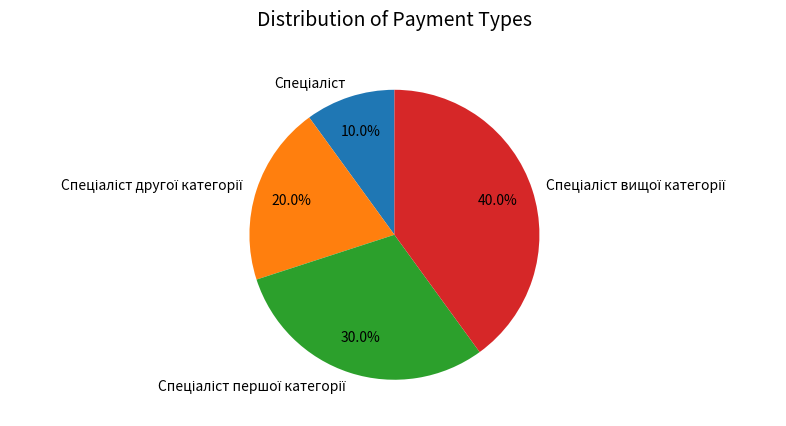

Is there a majority slice in this chart?

No